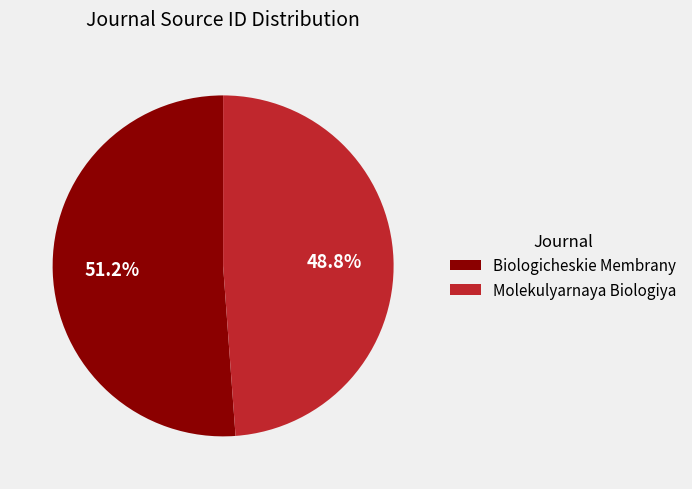

How many segments does this pie chart have?

2